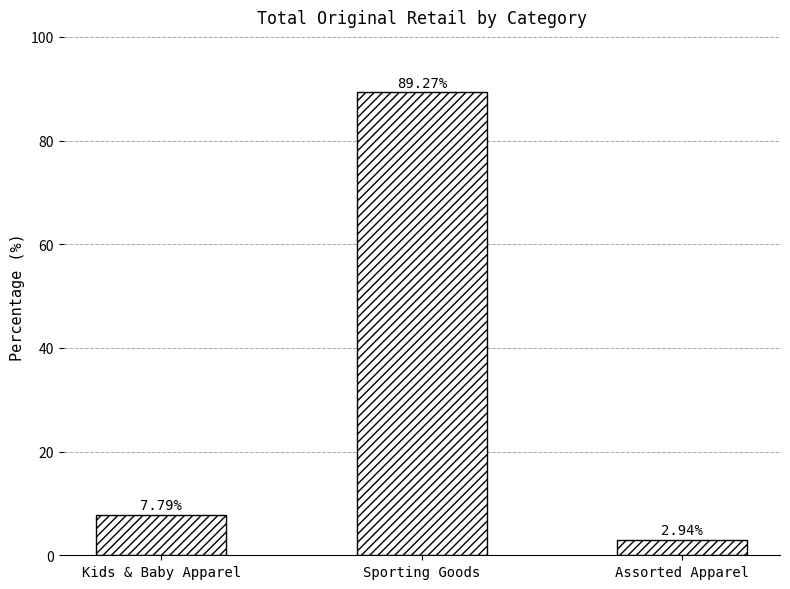

At which label is the value closest to 46?

Kids & Baby Apparel